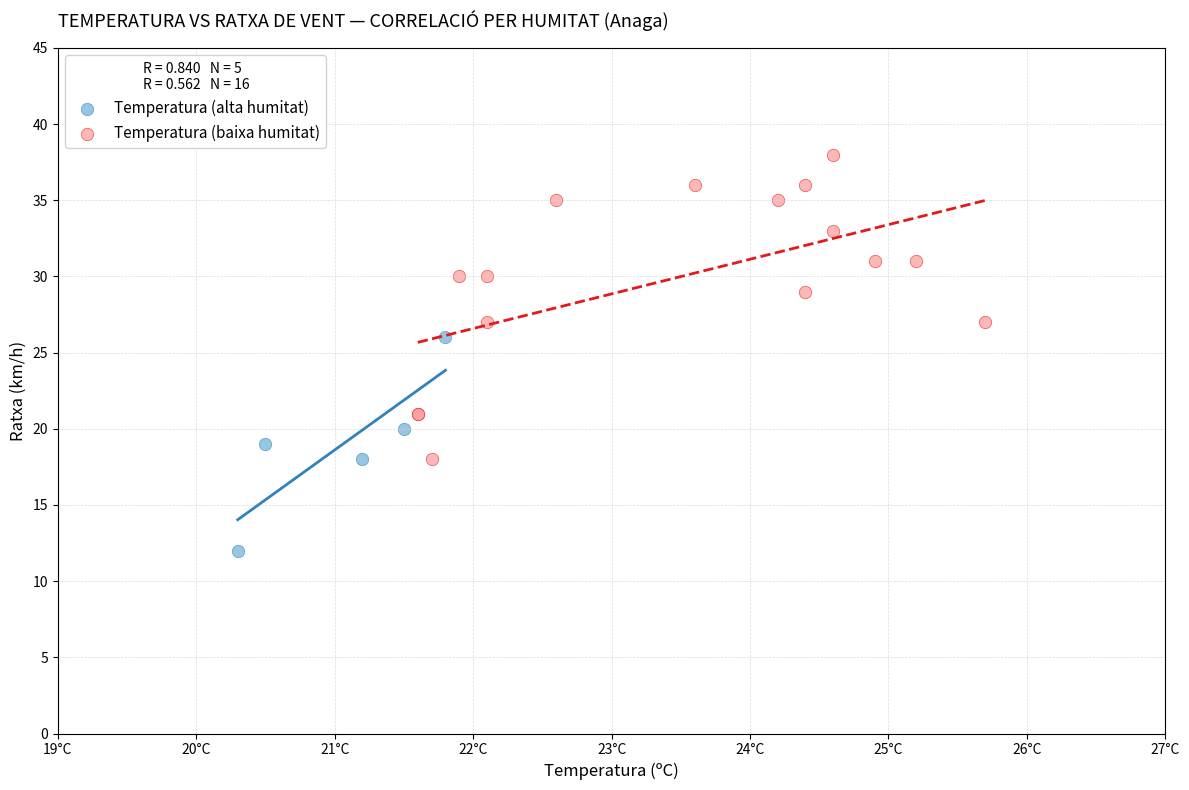

Which series has the widest spread of Y values?

Temperatura (baixa humitat)